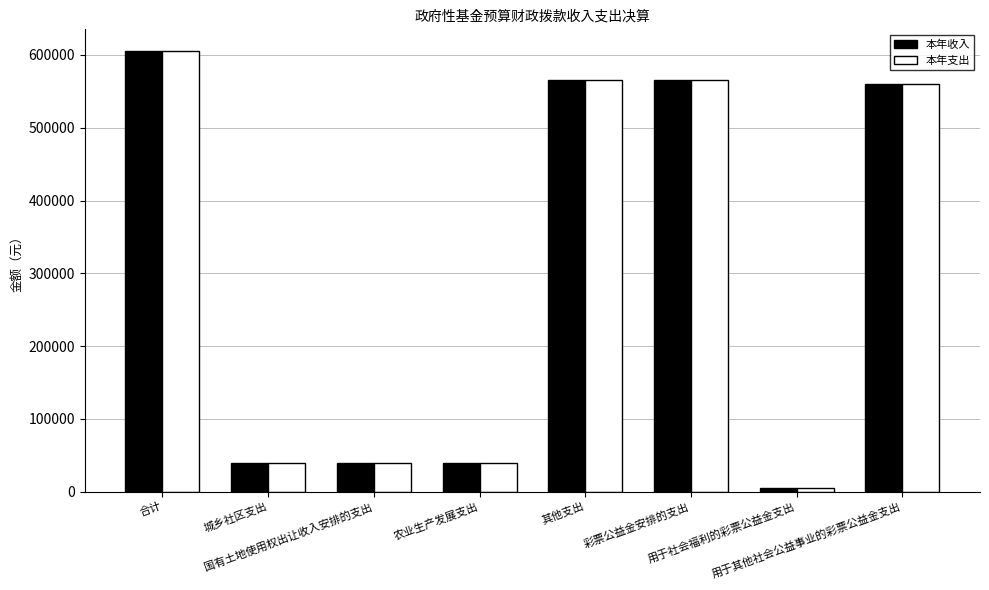

What is the difference between the maximum and minimum values in the 本年收入 series?

600000